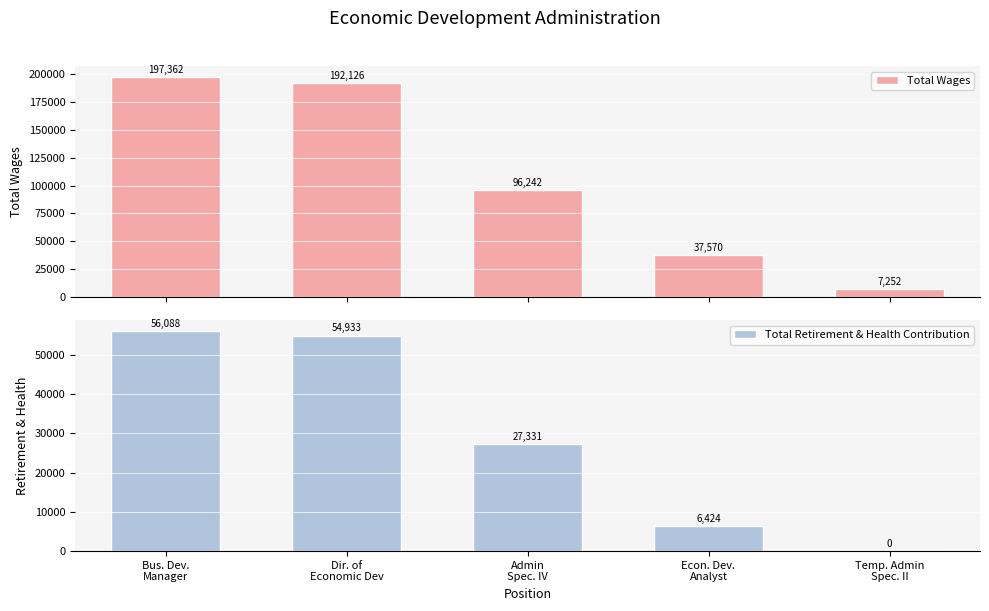

What position from the right is Bus. Dev.
Manager?

5